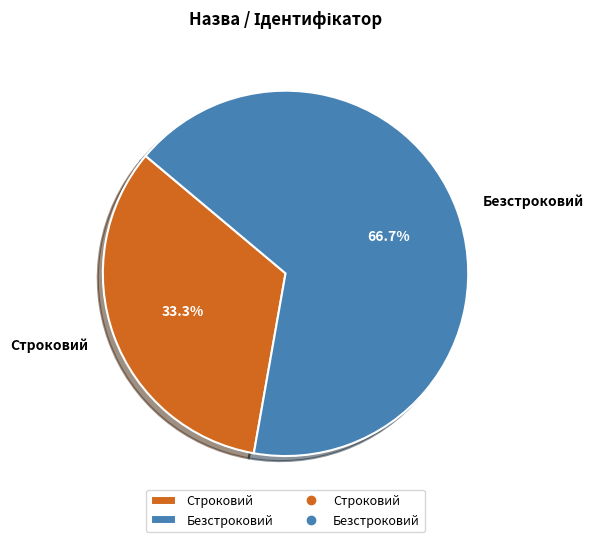

How many slices are in this pie chart?

2